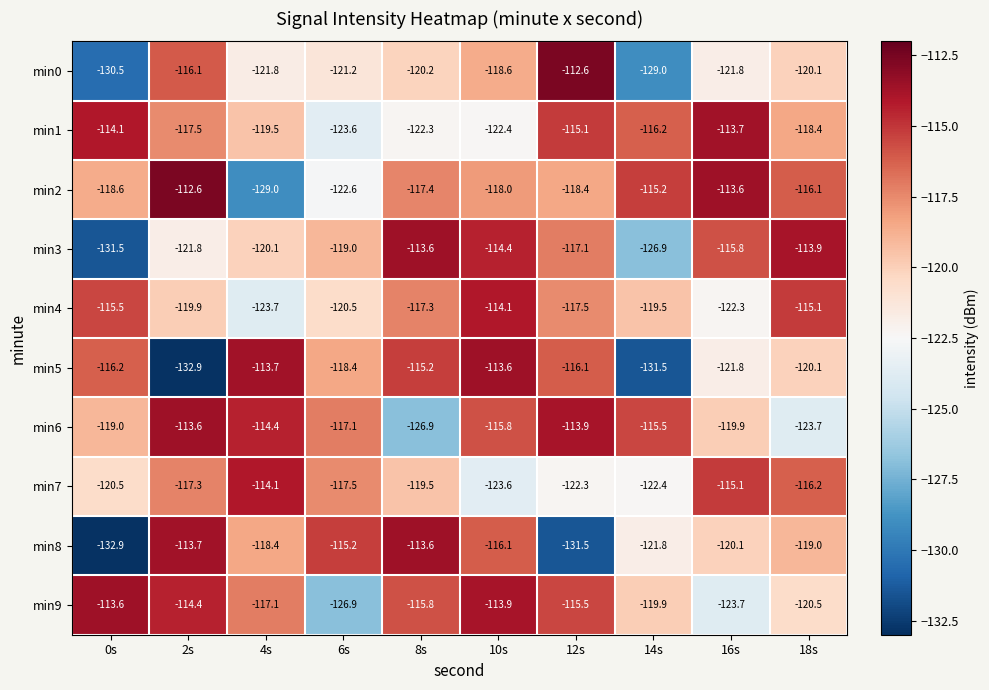

What is the average value of the min9 series?

-118.1